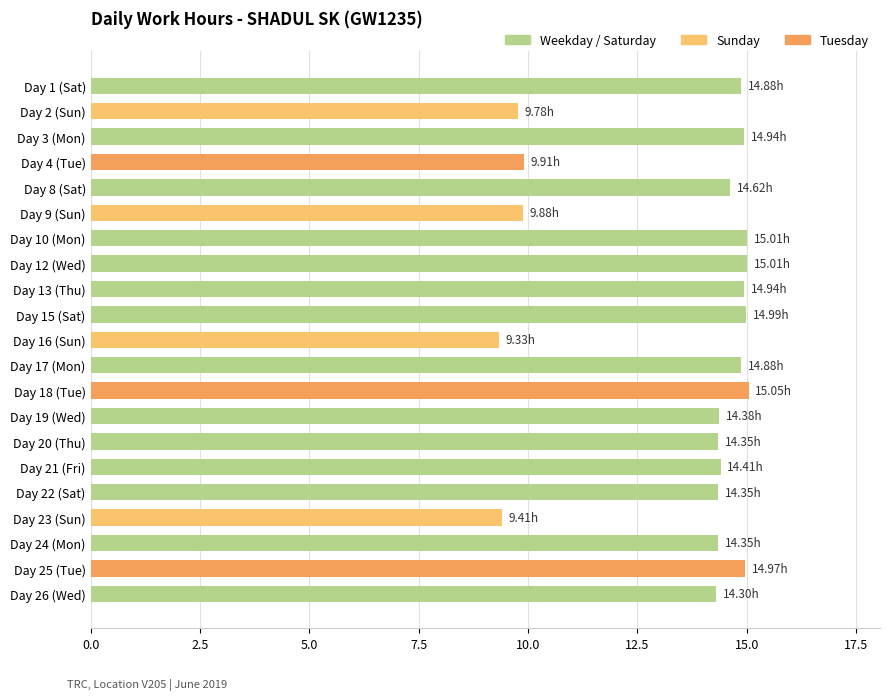

What is the average value?

13.5